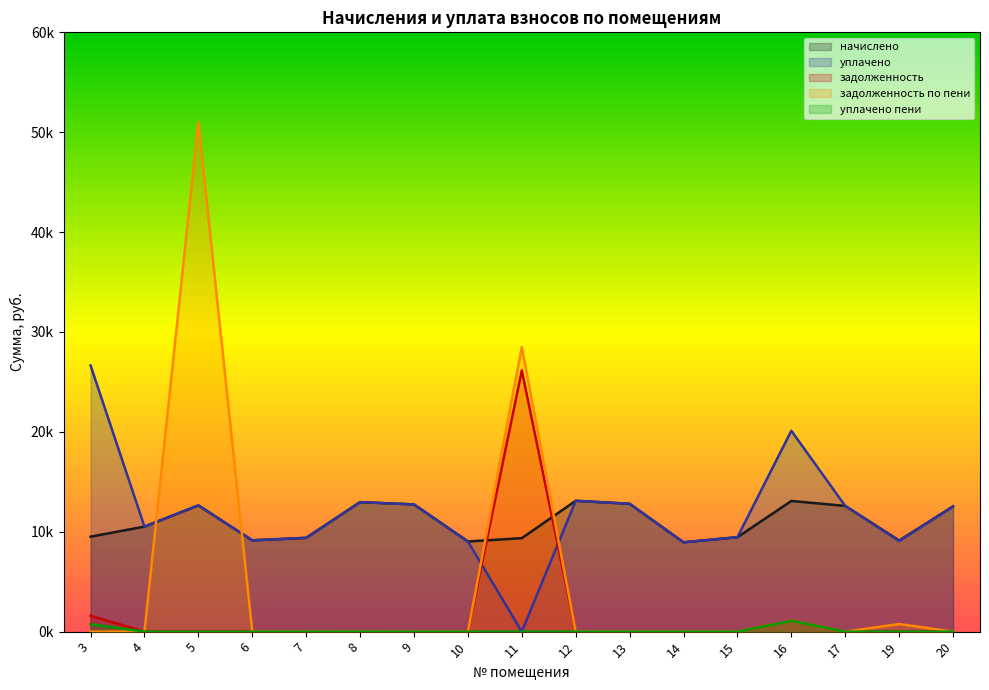

Between 5 and 16, which is larger?

16